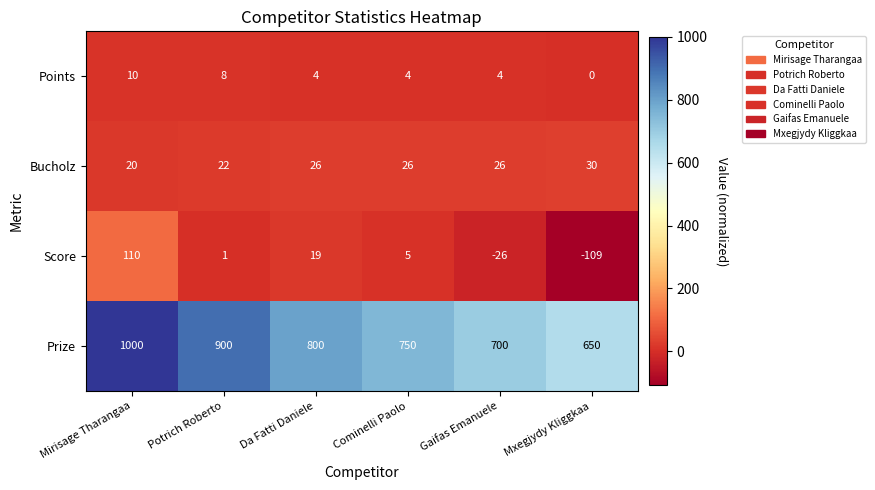

At which category does the chart reach its minimum across all series?

Mxegjydy Kliggkaa